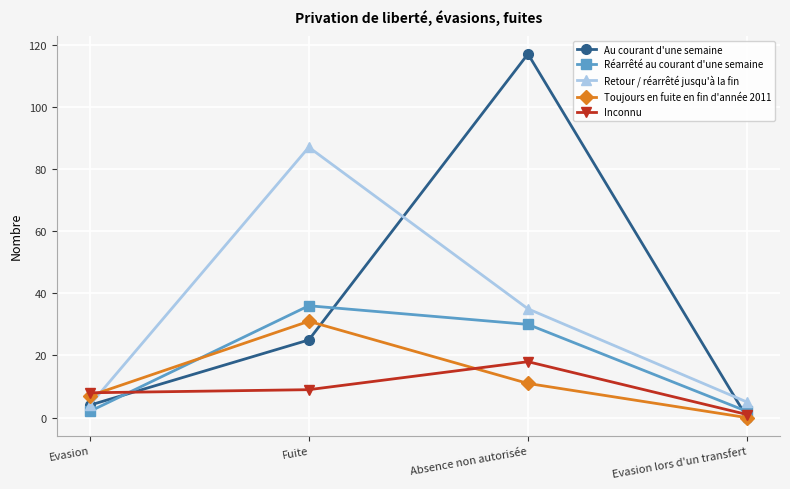

Reading left to right, what are all the values shown in this chart?

Au courant d'une semaine: Evasion=4	Fuite=25	Absence non autorisée=117	Evasion lors d'un transfert=0
Réarrêté au courant d'une semaine: Evasion=2	Fuite=36	Absence non autorisée=30	Evasion lors d'un transfert=2
Retour / réarrêté jusqu'à la fin: Evasion=4	Fuite=87	Absence non autorisée=35	Evasion lors d'un transfert=5
Toujours en fuite en fin d'année 2011: Evasion=7	Fuite=31	Absence non autorisée=11	Evasion lors d'un transfert=0
Inconnu: Evasion=8	Fuite=9	Absence non autorisée=18	Evasion lors d'un transfert=1